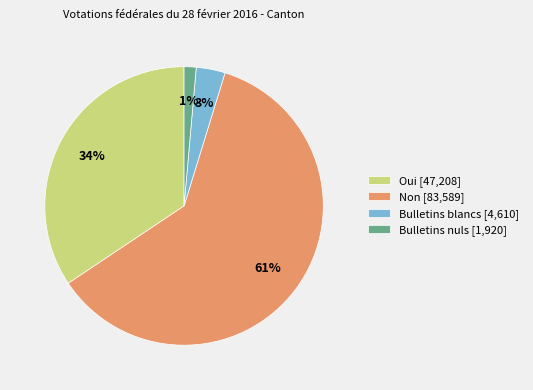

The Bulletins nuls slice represents 11% of the pie. True or false?

False